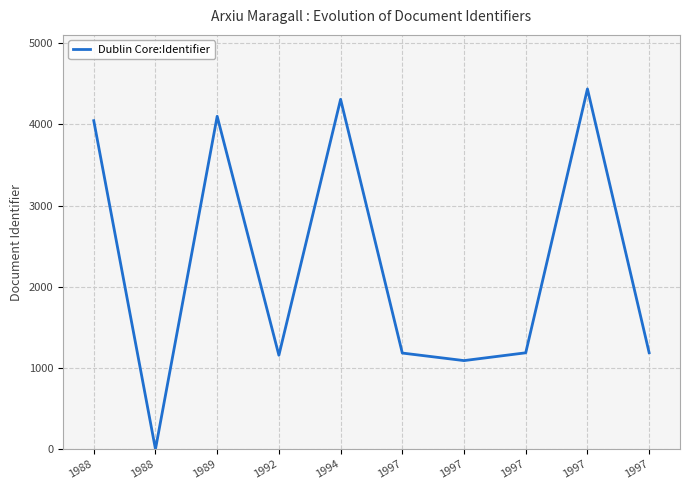

Reading left to right, list all the values displayed in this chart.

4046	0	4100	1157	4309	1184	1091	1187	4437	1188